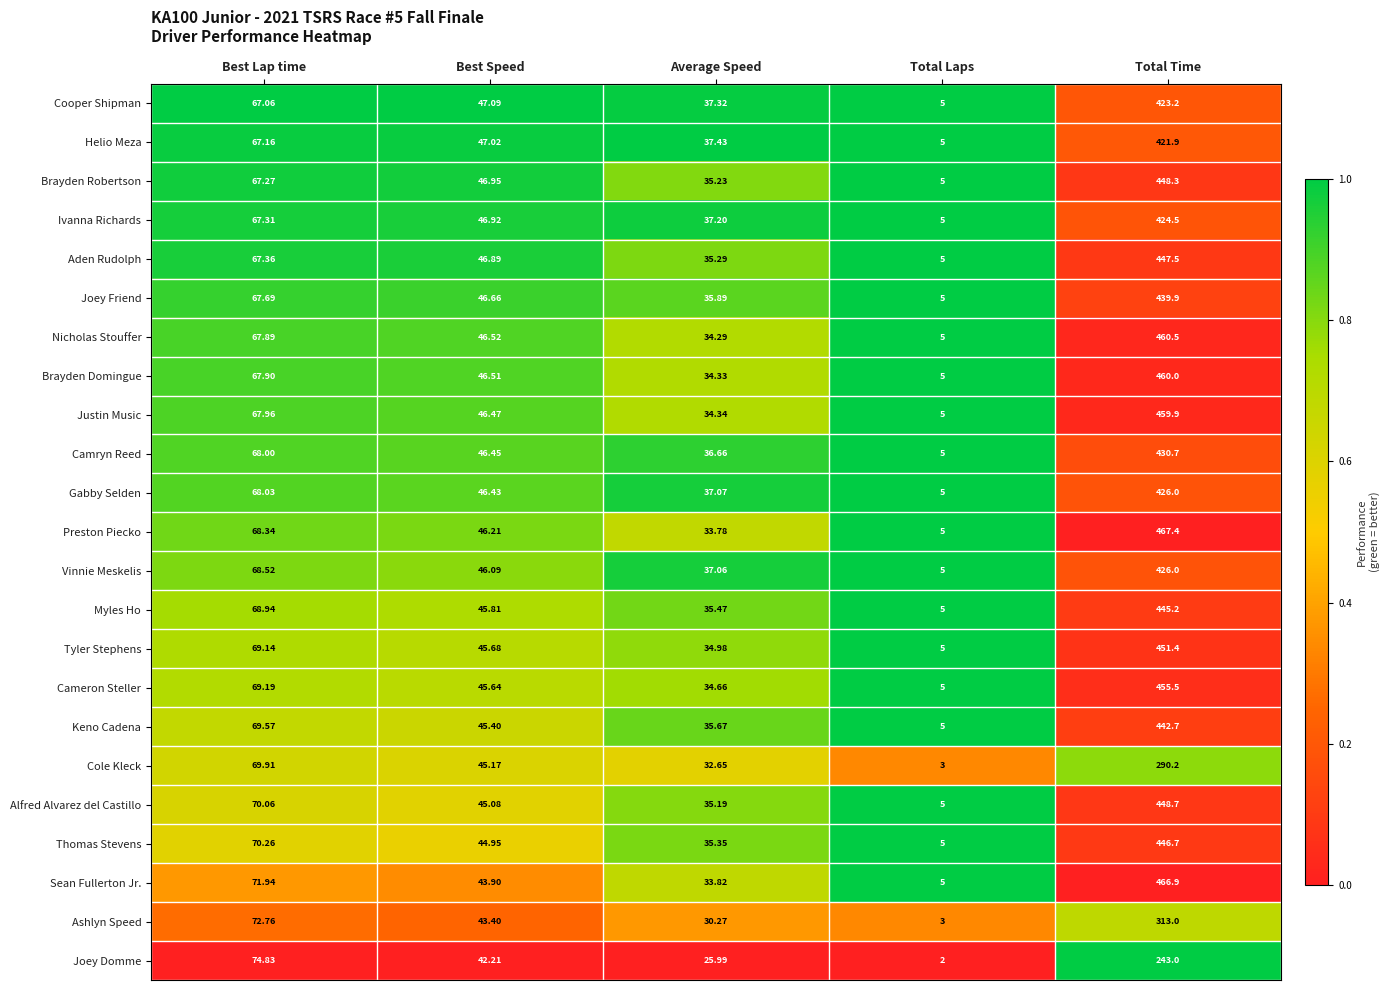

Between Best Lap time and Average Speed, which series saw the biggest shift?

Joey Domme